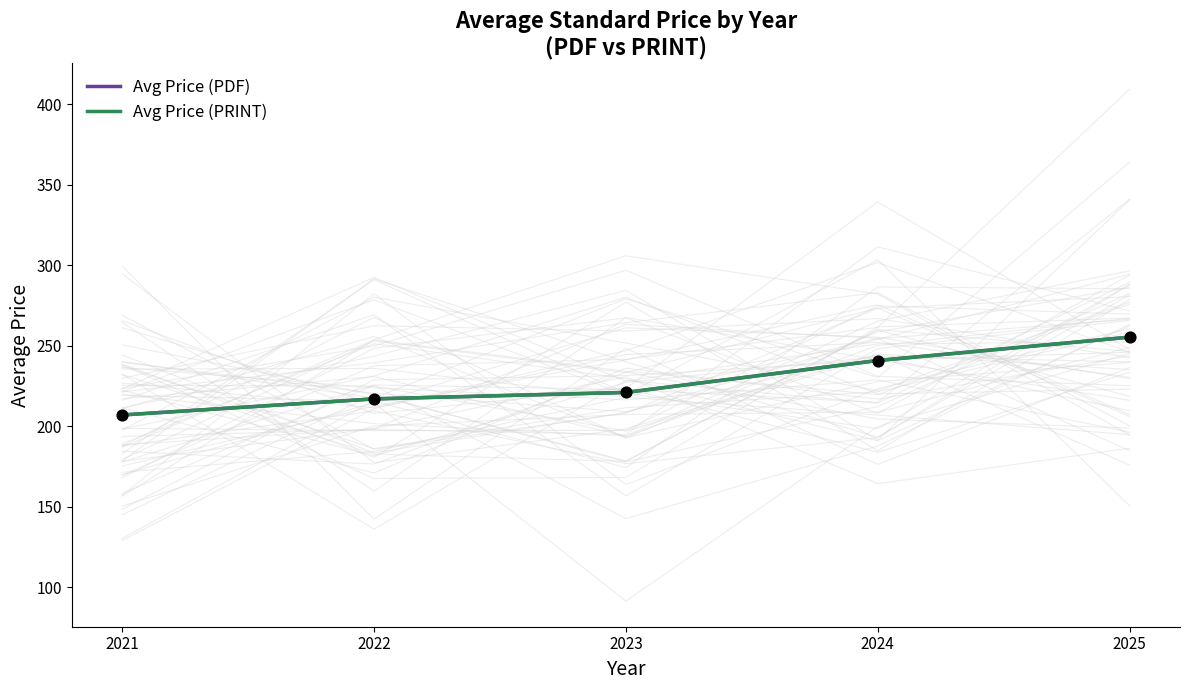

At how many categories does at least one series exceed 223?

2